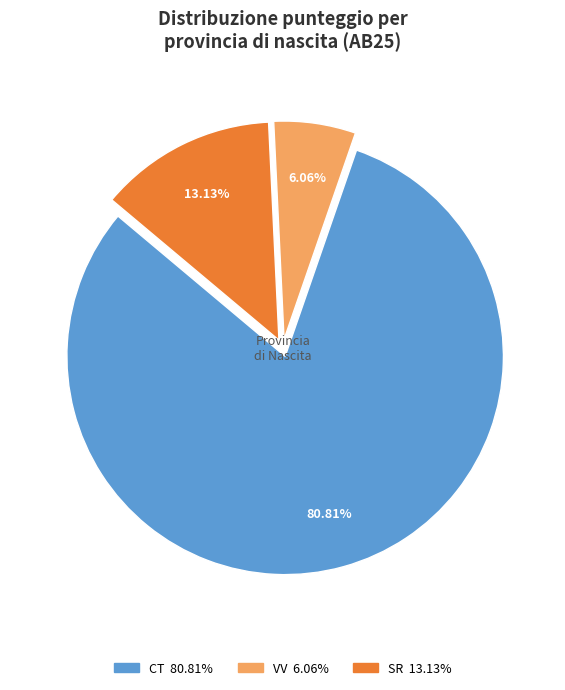

Is there any slice that represents more than half of the pie?

Yes